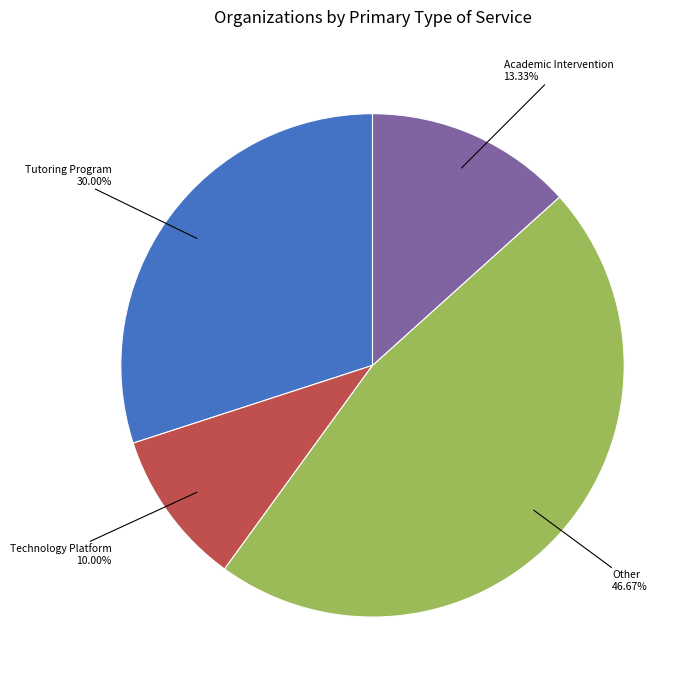

Between Tutoring Program and Technology Platform, which is larger?

Tutoring Program